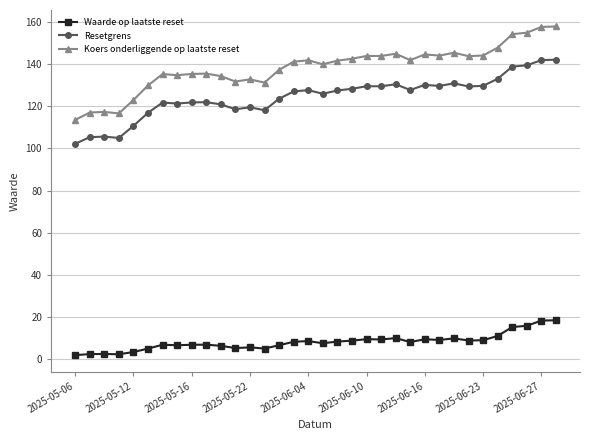

True or false: Waarde op laatste reset and Resetgrens intersect in this chart.

False